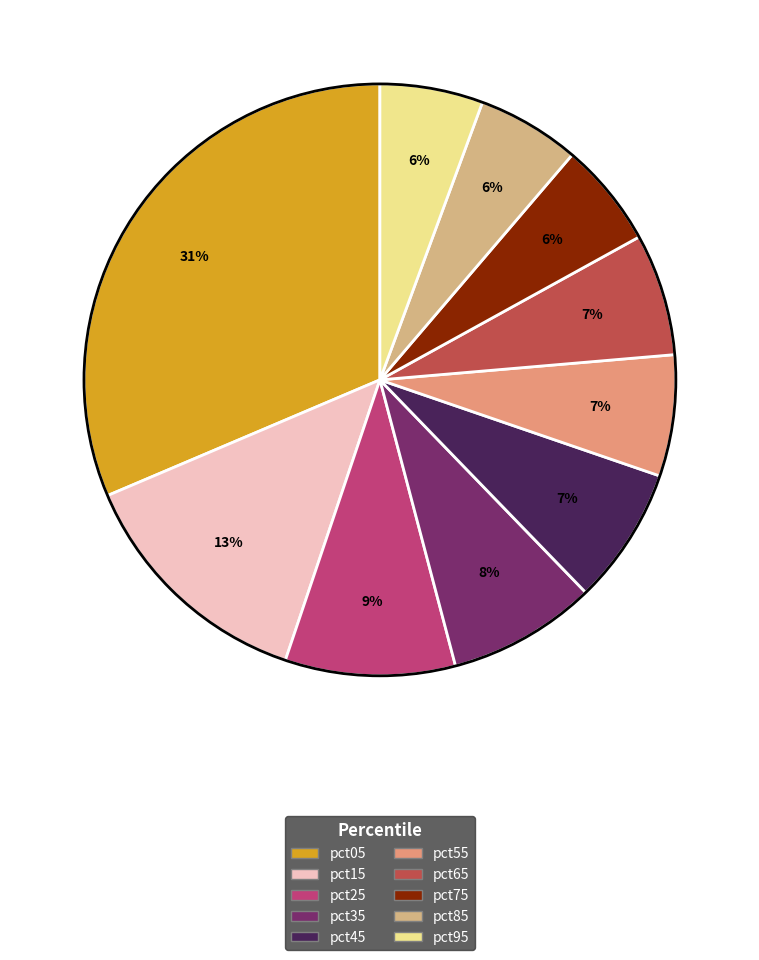

How many slices are in this pie chart?

10